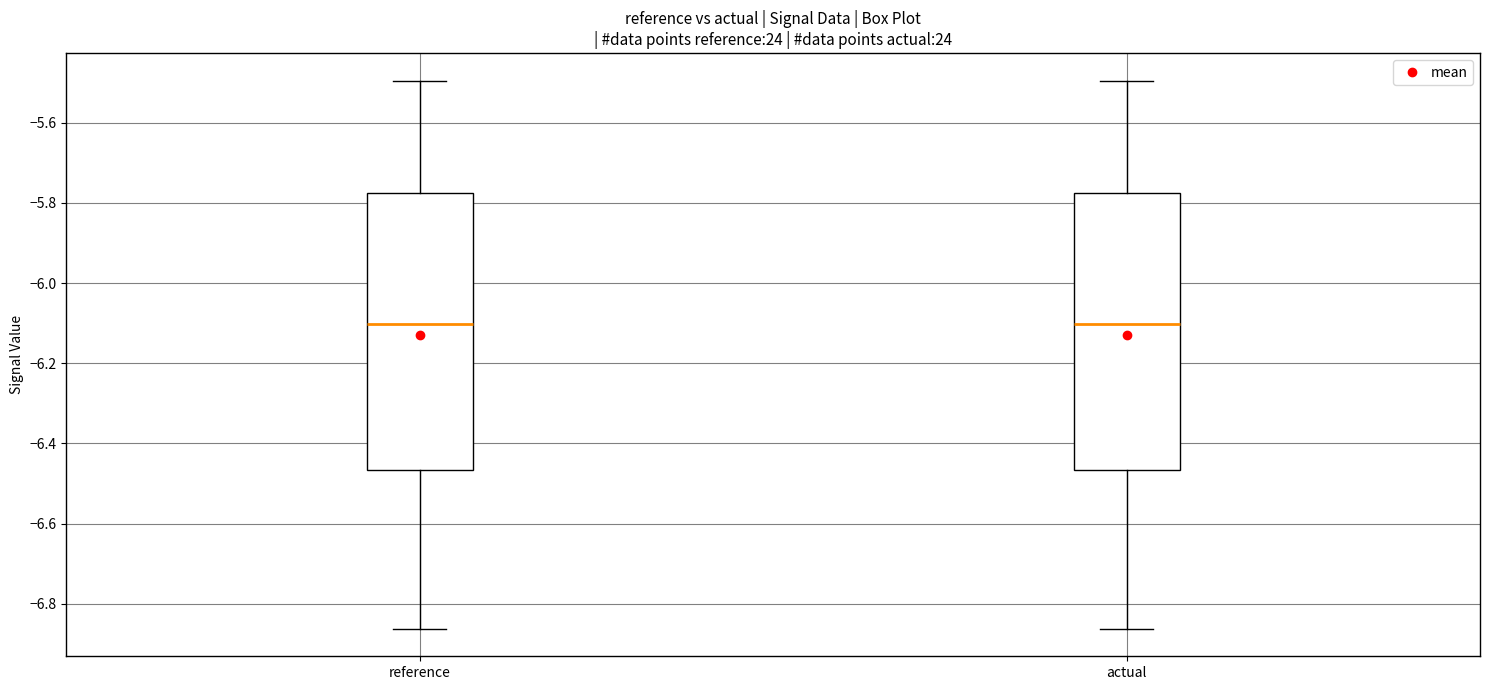

Reading left to right, read every box against the y-axis: the position of its median line, the range the box covers, and the ends of its whiskers. The values are not printed on the chart, so give them approximately, as read against the axis.

reference: median -6.10, box -6.46 to -5.78, whiskers -6.86 to -5.50
actual: median -6.10, box -6.46 to -5.78, whiskers -6.86 to -5.50